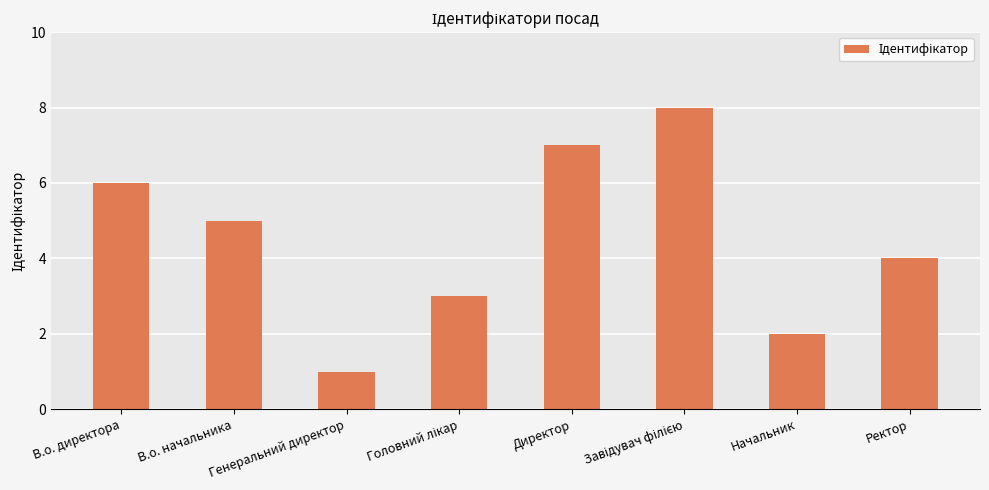

What is the minimum value shown in the chart?

1